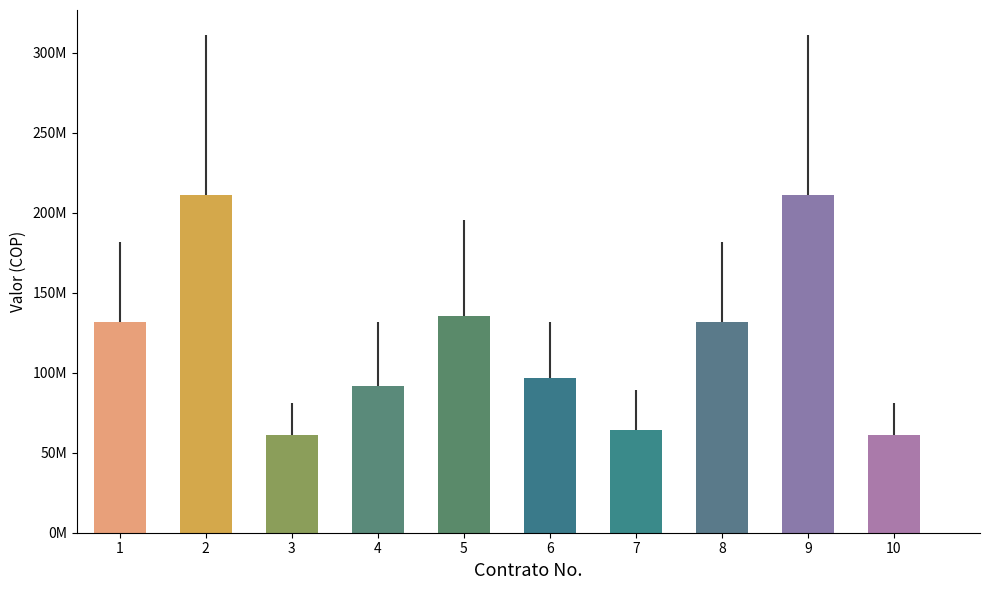

List the labels in order of value, largest first.

2, 9, 5, 1, 8, 6, 4, 7, 3, 10